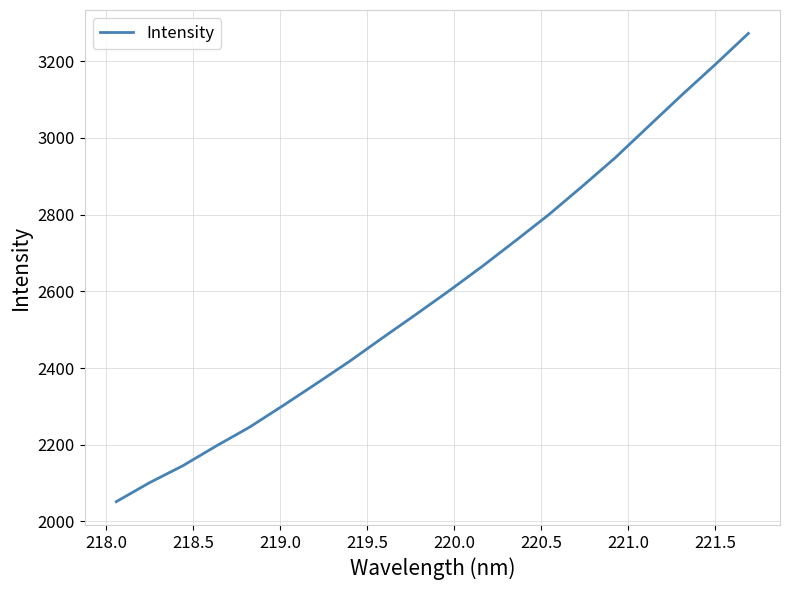

What is the difference between the maximum and minimum values?

1220.4